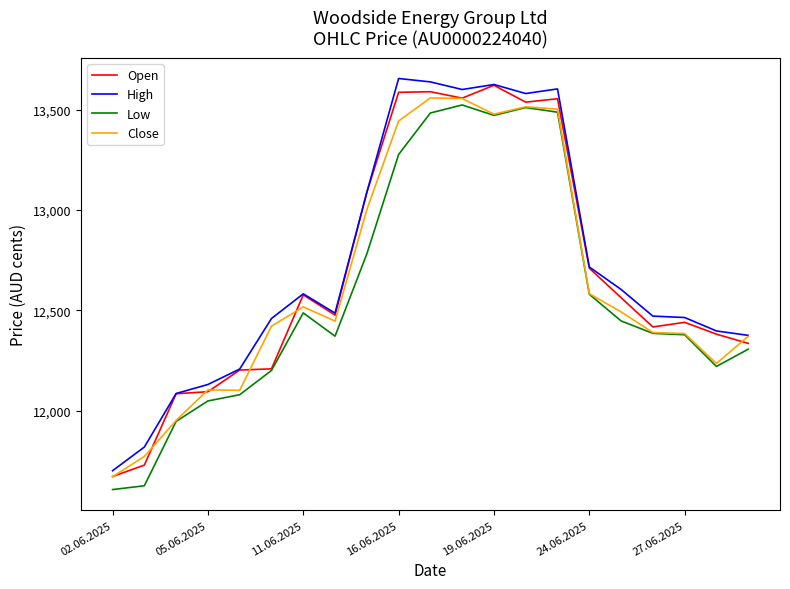

Does the chart have visible grid lines?

No